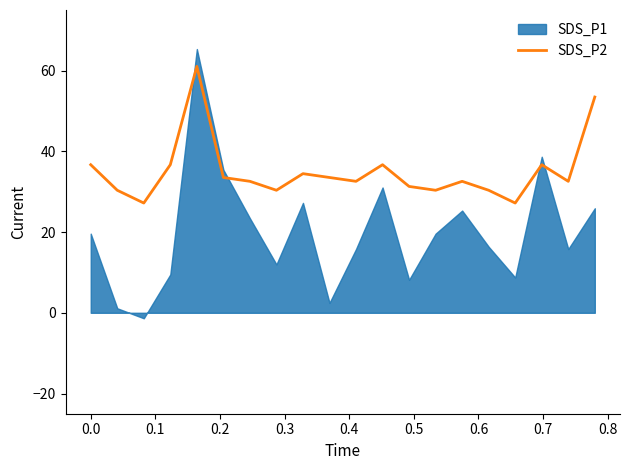

What is the maximum value for SDS_P2?

61.0